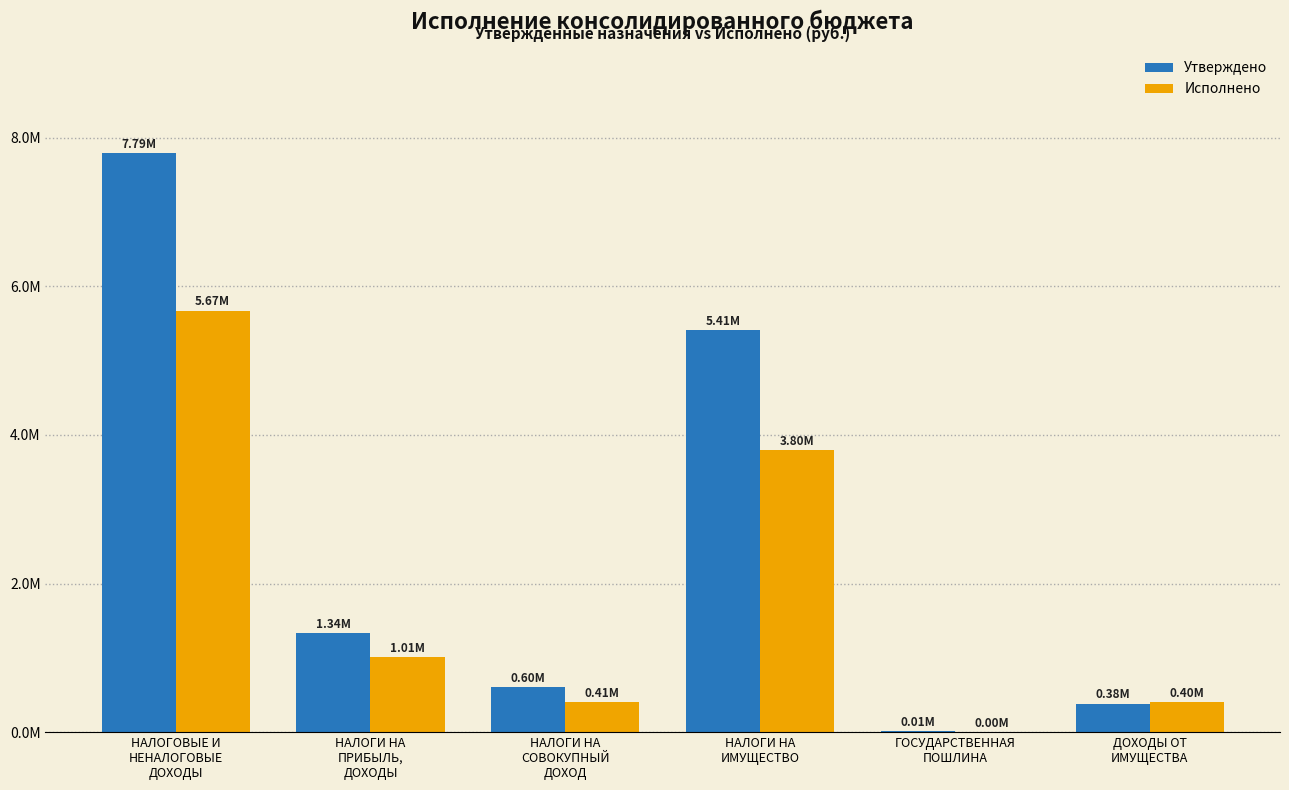

Rank the series at НАЛОГИ НА
СОВОКУПНЫЙ
ДОХОД from lowest to highest value.

Исполнено, Утверждено